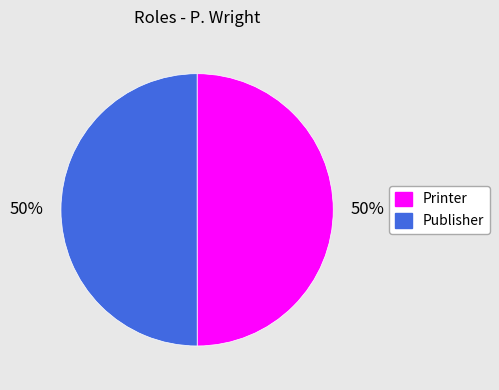

Is it true that Printer is 41% of the pie?

False